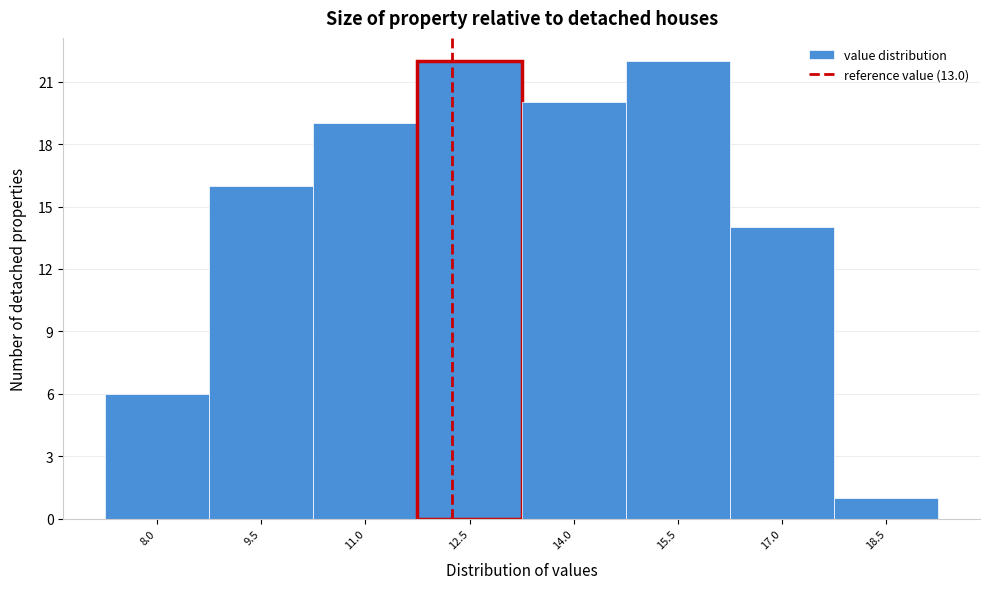

Reading left to right, what are all the values shown in this chart?

6	16	19	22	20	22	14	1